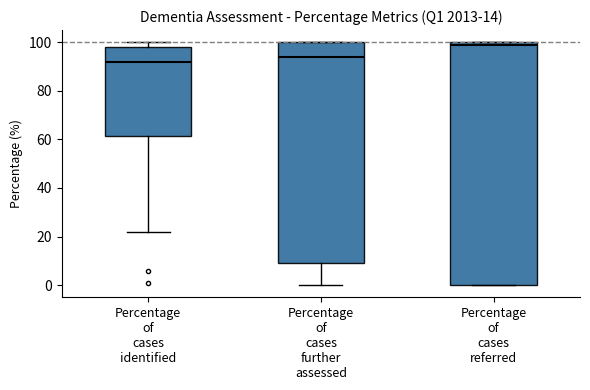

Which box's median line is the highest?

Percentage of cases referred